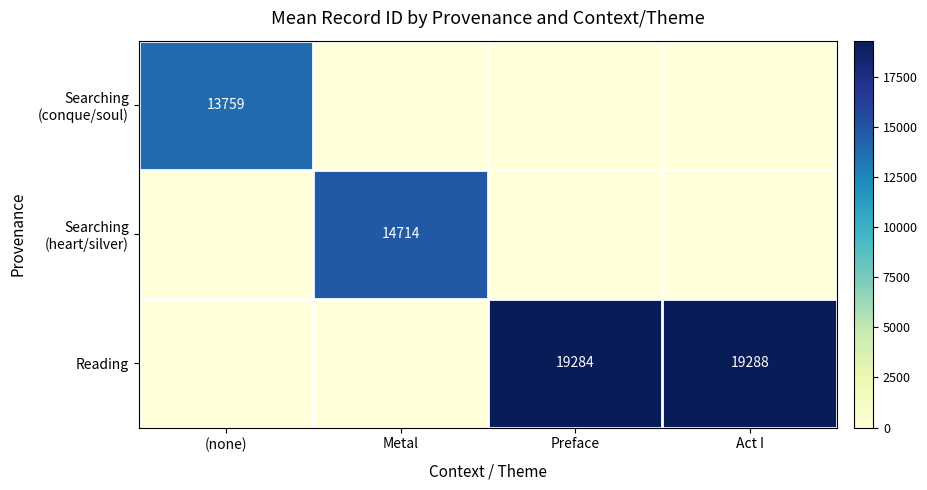

What is the total value across all series at Metal?

14714.0